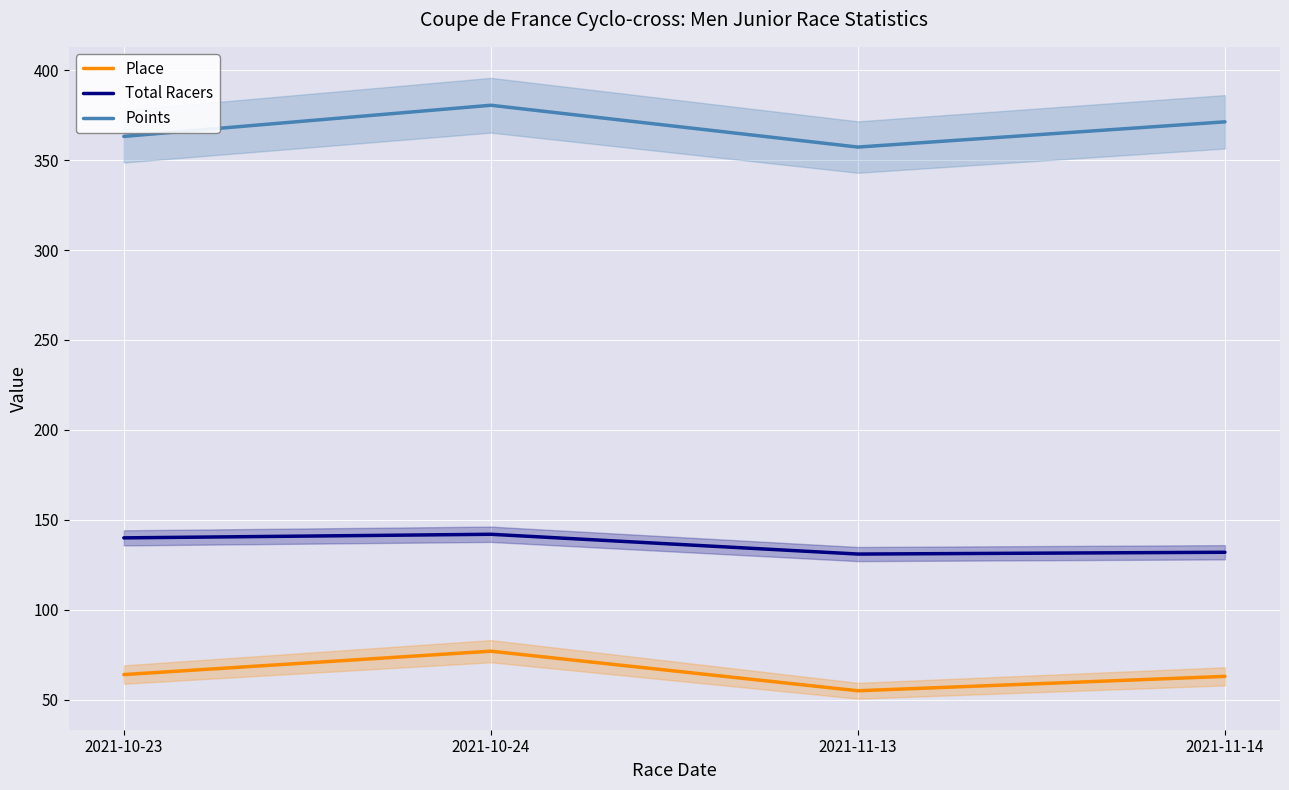

Which series has the widest spread of values?

Points